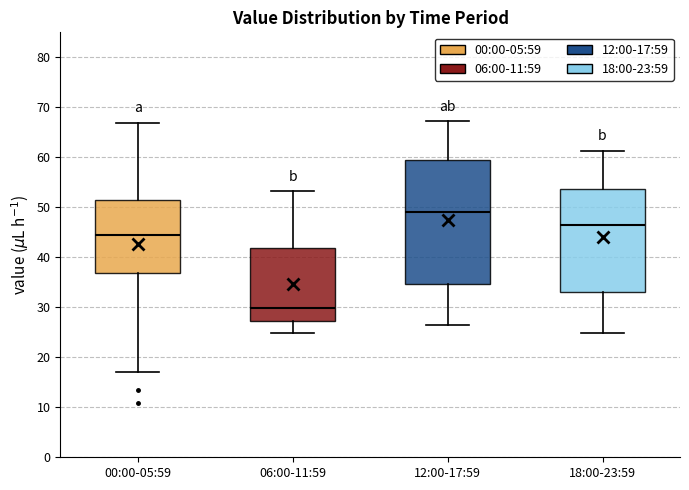

Reading left to right, transcribe this box plot: for each box, give where its median line is, the range the box spans, and where its two whiskers end, as read against the y-axis. The values are not printed on the chart, so give them approximately, as read against the axis.

00:00-05:59: median 44, box 37 to 52, whiskers 17 to 67
06:00-11:59: median 30, box 27 to 42, whiskers 25 to 53
12:00-17:59: median 49, box 35 to 59, whiskers 26 to 67
18:00-23:59: median 46, box 33 to 54, whiskers 25 to 61